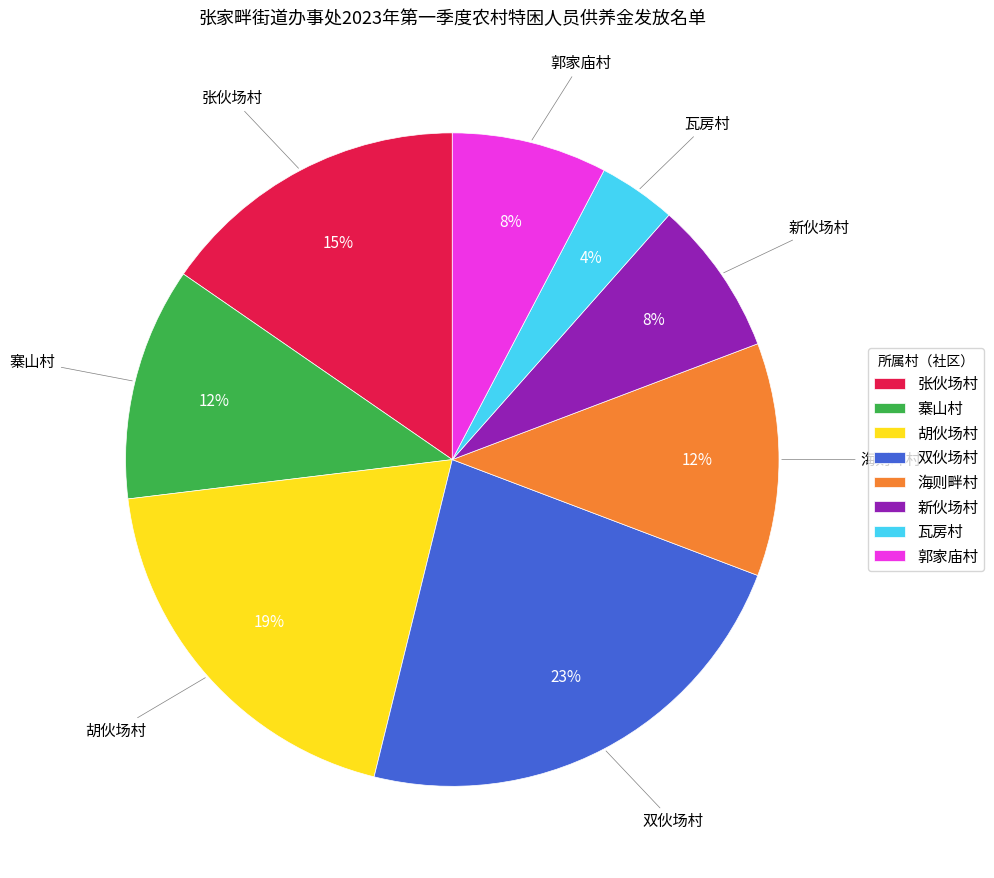

To the nearest percent, what portion does 胡伙场村 represent?

19%